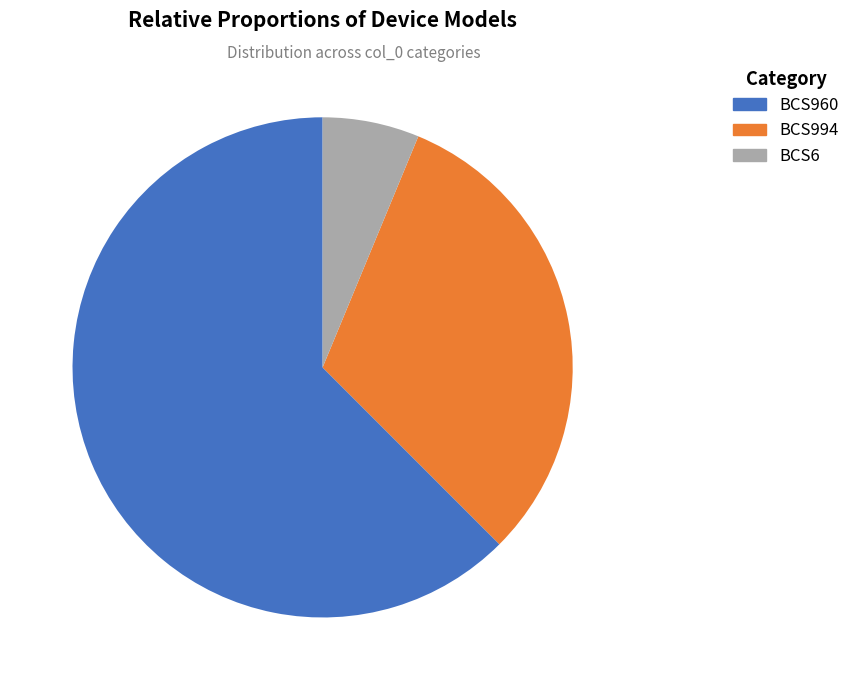

Combined, do BCS960 and BCS994 account for over 50%?

Yes